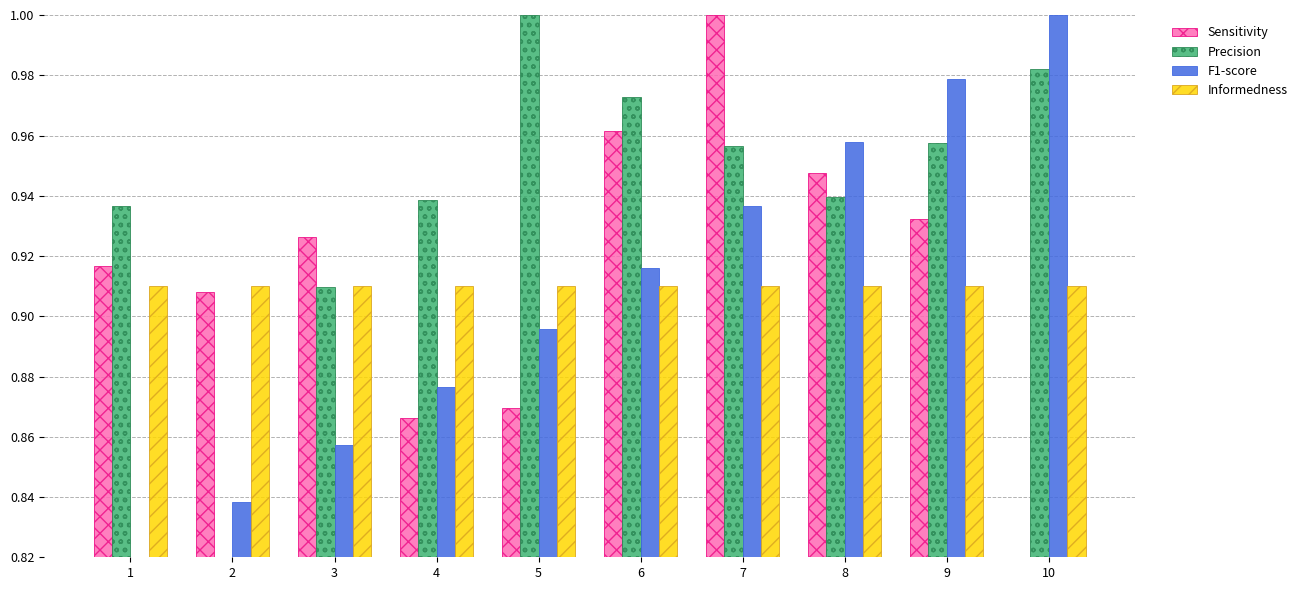

True or false: Precision has a value of 1.0 at 7.

True